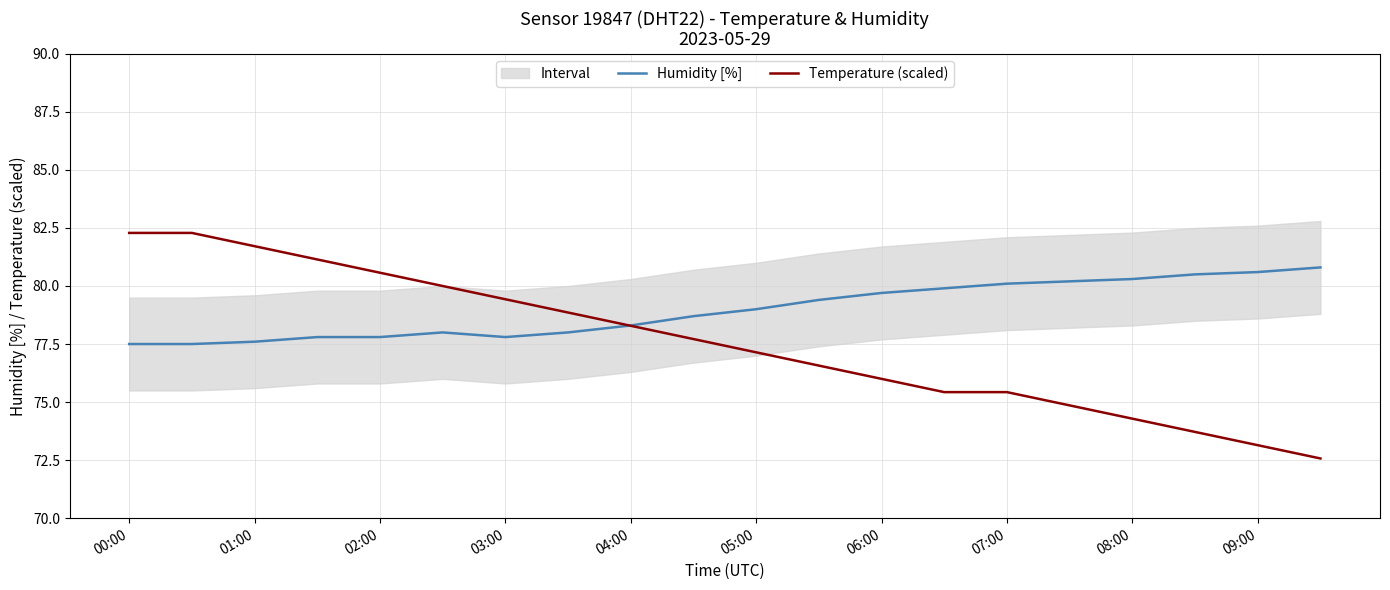

How many times do Humidity [%] and Temperature (scaled) cross each other?

1